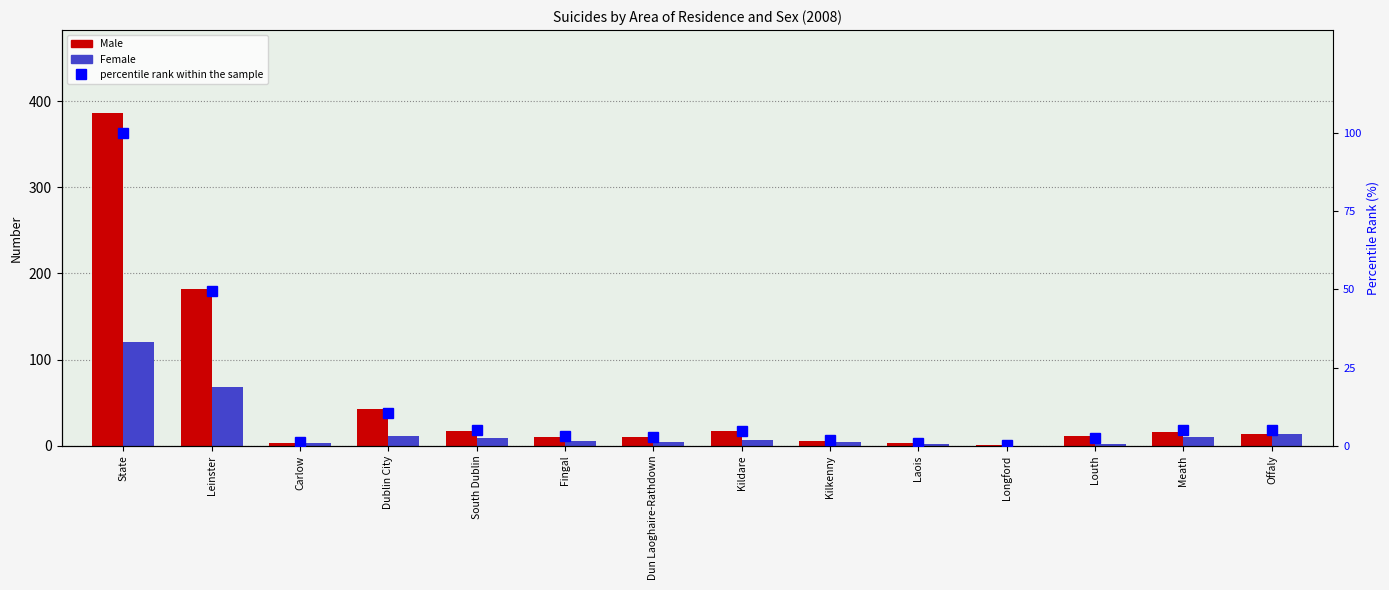

Reading left to right, what are all the values shown in this chart?

Male: State=386.0	Leinster=182.0	Carlow=3.0	Dublin City=42.0	South Dublin=17.0	Fingal=10.0	Dun Laoghaire-Rathdown=10.0	Kildare=17.0	Kilkenny=5.0	Laois=3.0	Longford=1.0	Louth=11.0	Meath=16.0	Offaly=13.0
Female: State=120.0	Leinster=68.0	Carlow=3.0	Dublin City=11.0	South Dublin=9.0	Fingal=5.0	Dun Laoghaire-Rathdown=4.0	Kildare=7.0	Kilkenny=4.0	Laois=2.0	Longford=0.0	Louth=2.0	Meath=10.0	Offaly=13.0
percentile rank within the sample: State=100.0	Leinster=49.4	Carlow=1.2	Dublin City=10.5	South Dublin=5.1	Fingal=3.0	Dun Laoghaire-Rathdown=2.8	Kildare=4.7	Kilkenny=1.8	Laois=1.0	Longford=0.2	Louth=2.6	Meath=5.1	Offaly=5.1